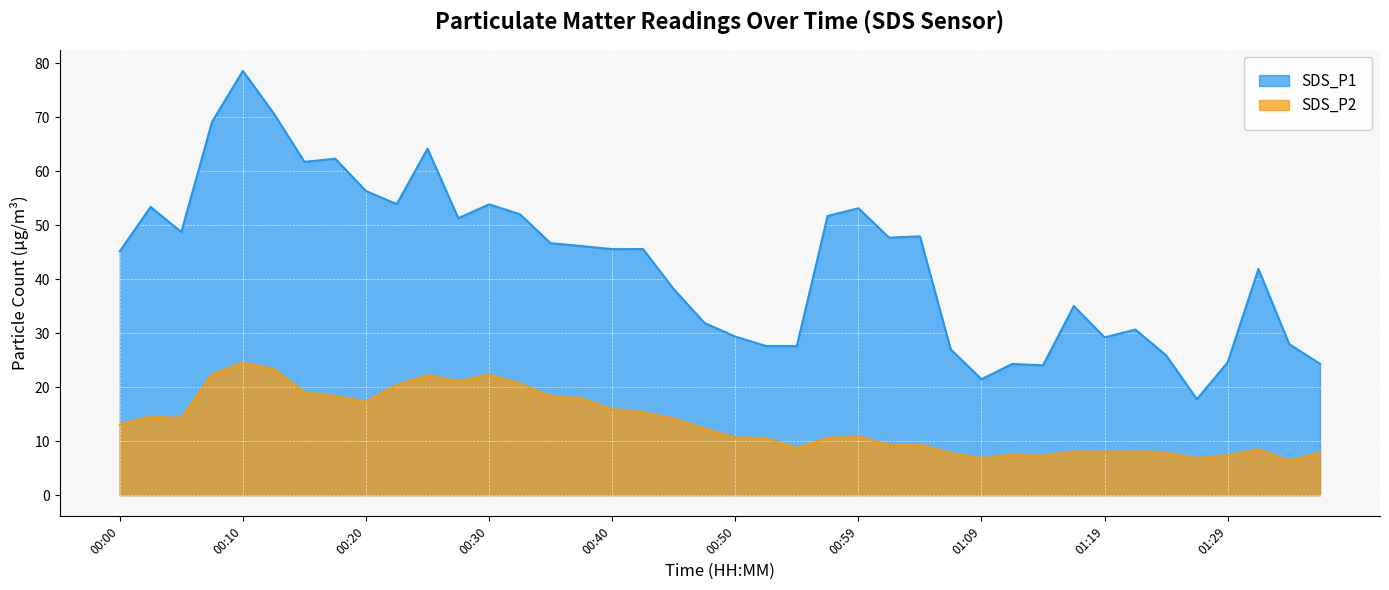

What is the label of the 31st point from the left?

01:14